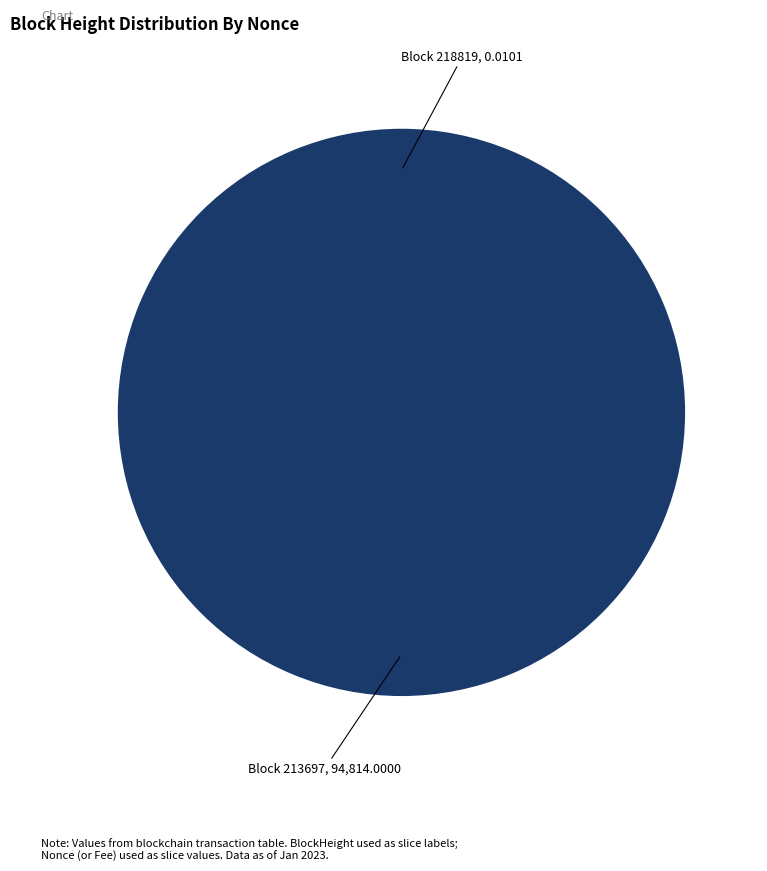

Does any single category account for the majority?

Yes